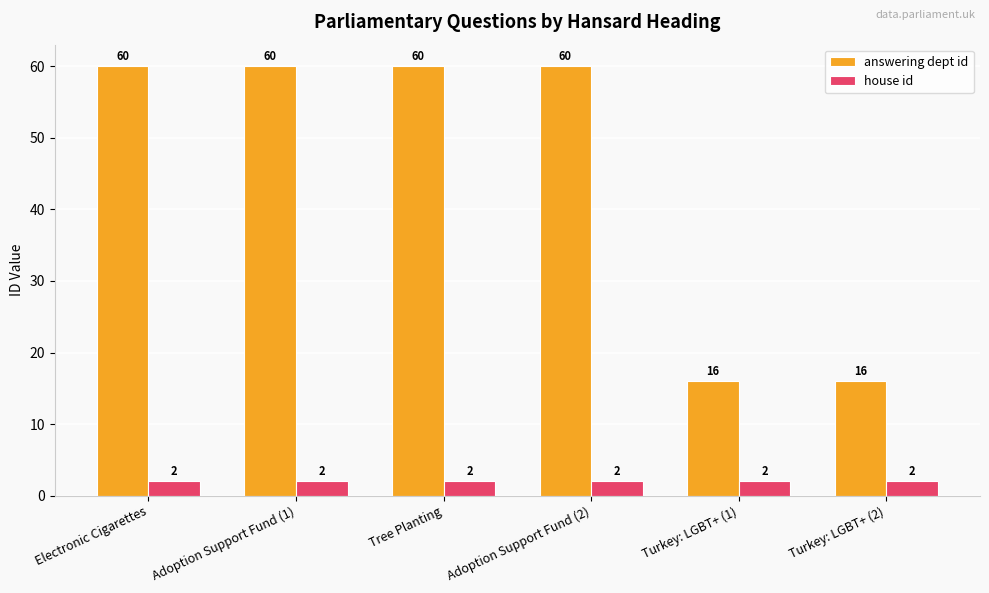

What is the label of the 4th bar from the left?

Adoption Support Fund (2)